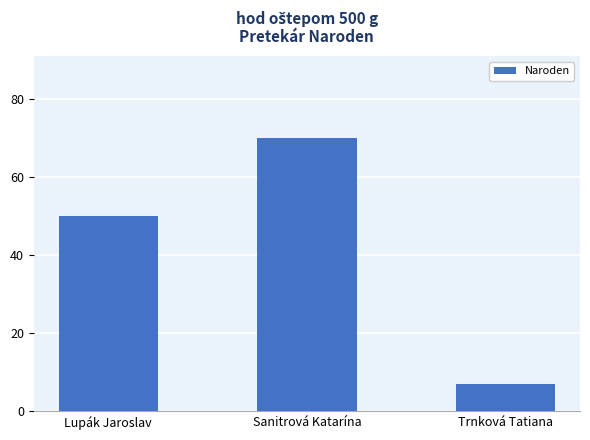

List the labels in order of value, smallest first.

Trnková Tatiana, Lupák Jaroslav, Sanitrová Katarína